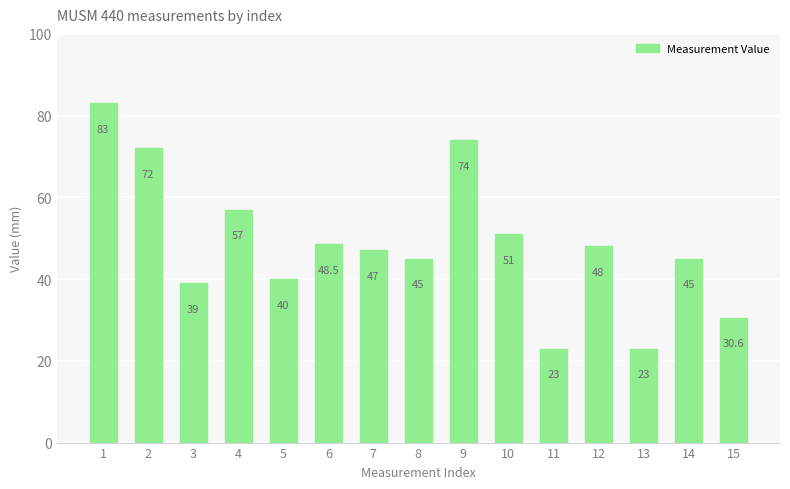

The value at 2 is 72.0. True or false?

True